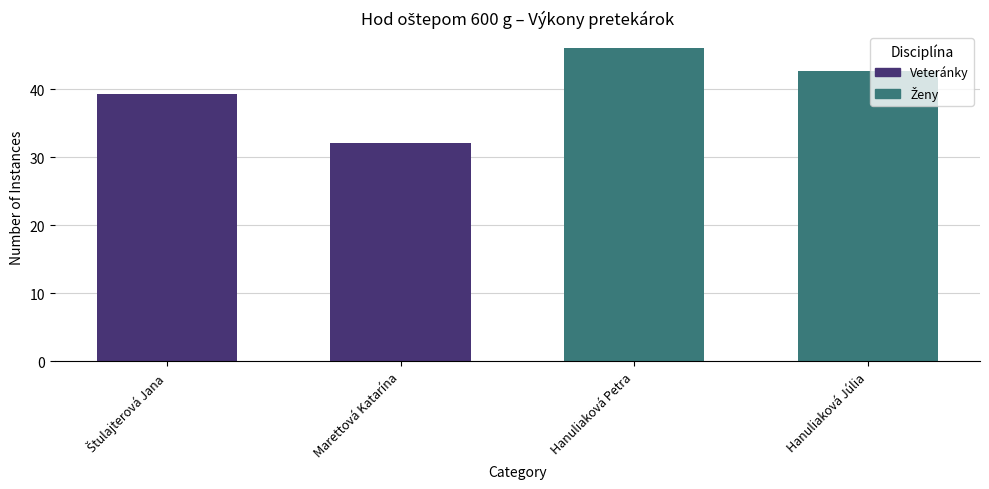

The chart shows a value of 32.1 at Marettová Katarína. True or false?

True